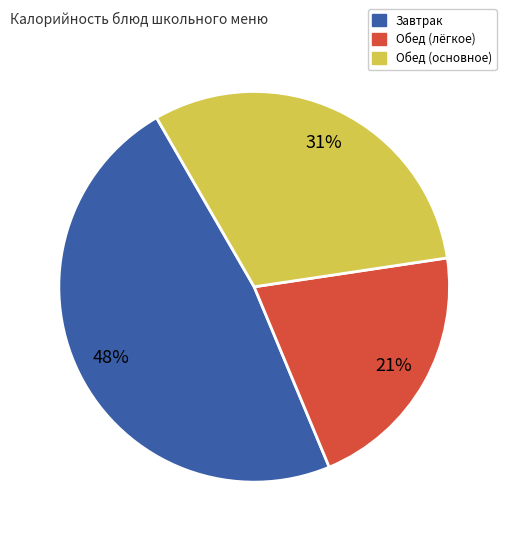

How many slices are in this pie chart?

3